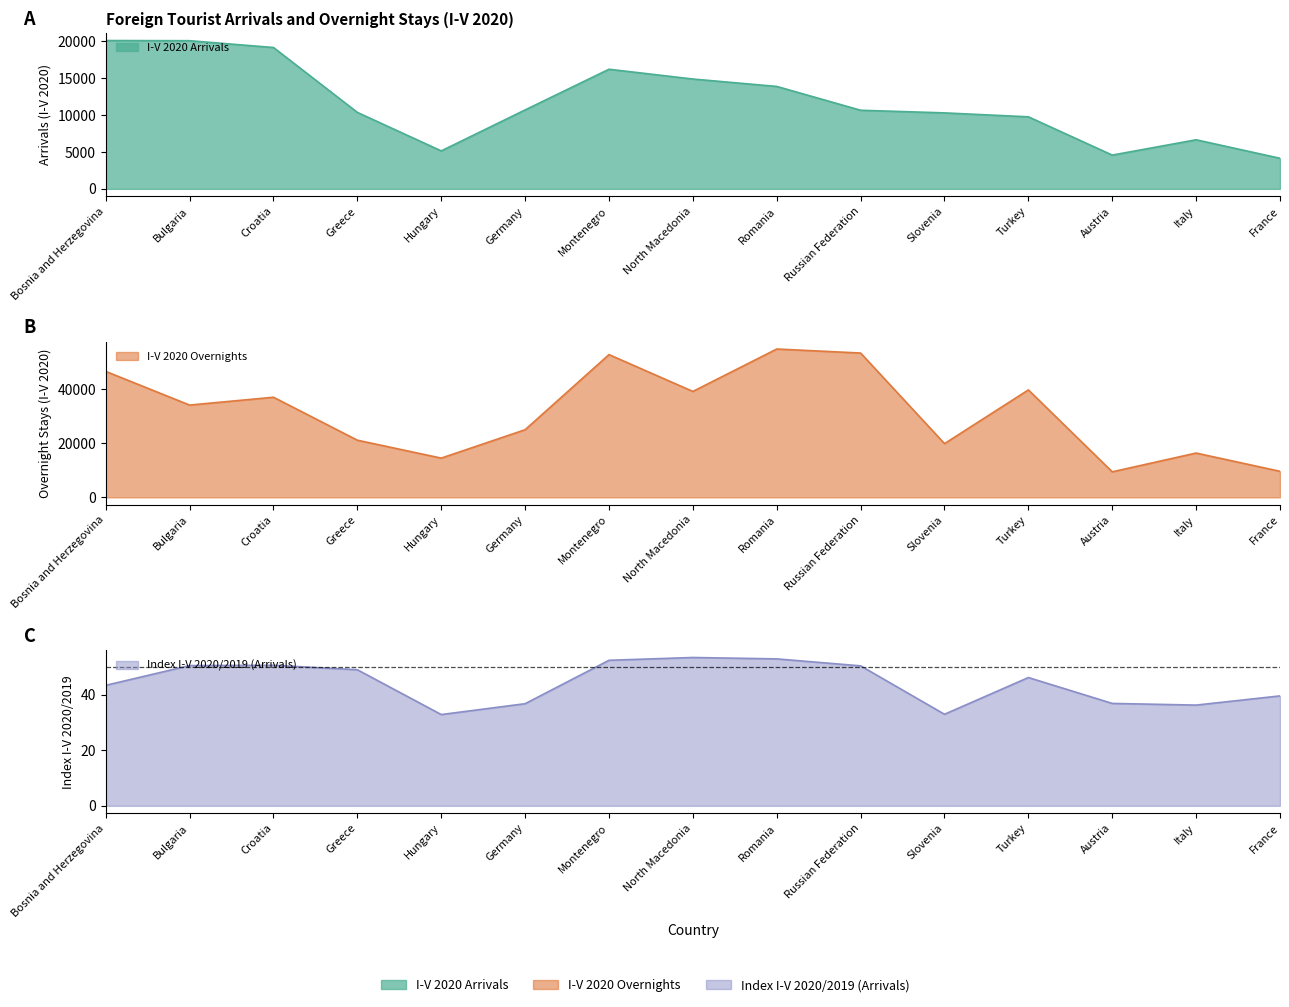

The Index I-V 2020/2019 Arrivals series shows 13.7 at Italy. True or false?

False